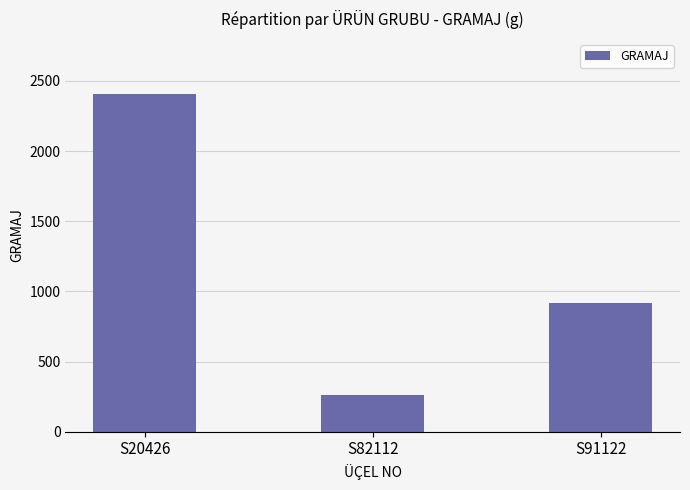

What is the difference between the maximum and minimum values?

2146